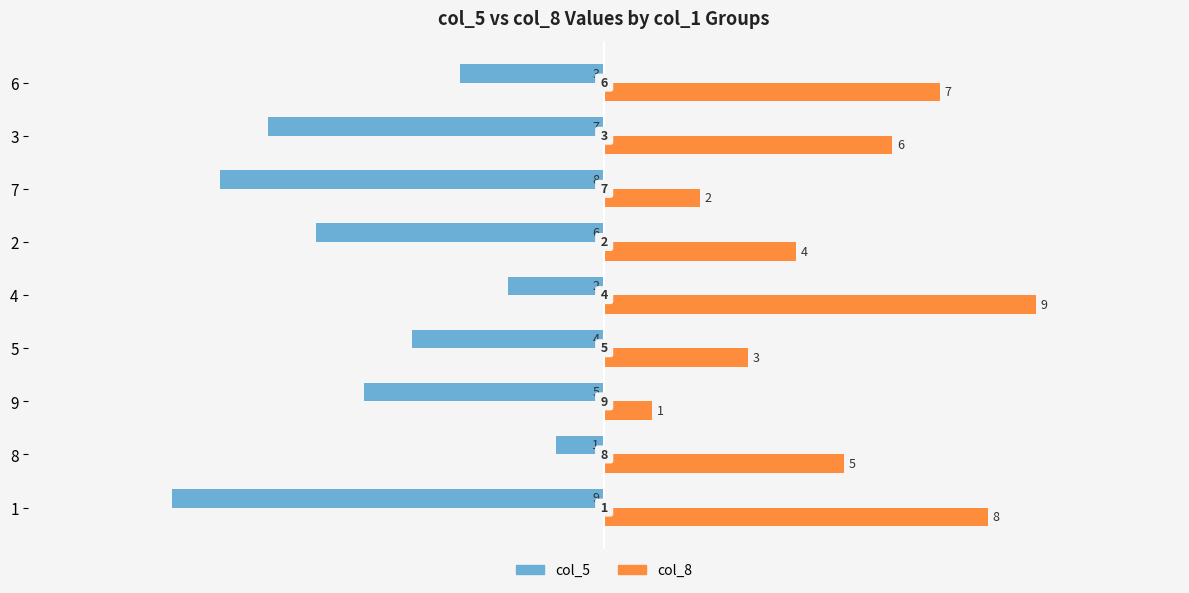

The value of col_5 at 5 is -3. True or false?

False